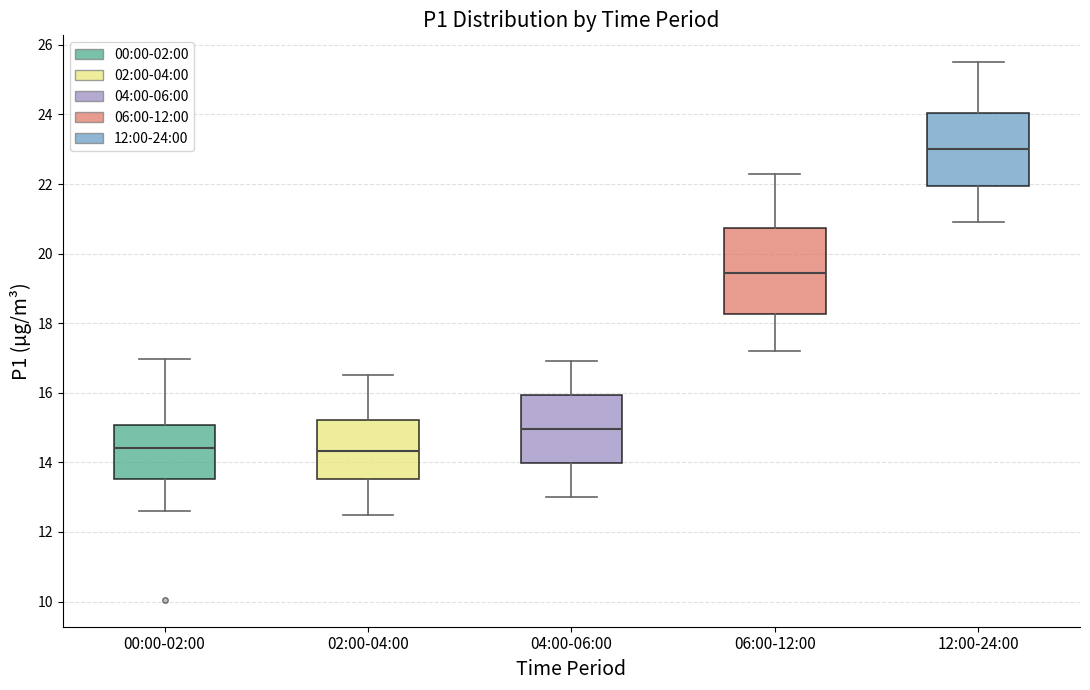

Reading left to right, read every box against the y-axis: the position of its median line, the range the box covers, and the ends of its whiskers. The values are not printed on the chart, so give them approximately, as read against the axis.

00:00-02:00: median 14.4, box 13.6 to 15.0, whiskers 12.6 to 17.0
02:00-04:00: median 14.4, box 13.6 to 15.2, whiskers 12.6 to 16.6
04:00-06:00: median 15.0, box 14.0 to 16.0, whiskers 13.0 to 17.0
06:00-12:00: median 19.4, box 18.2 to 20.8, whiskers 17.2 to 22.4
12:00-24:00: median 23.0, box 22.0 to 24.0, whiskers 21.0 to 25.6